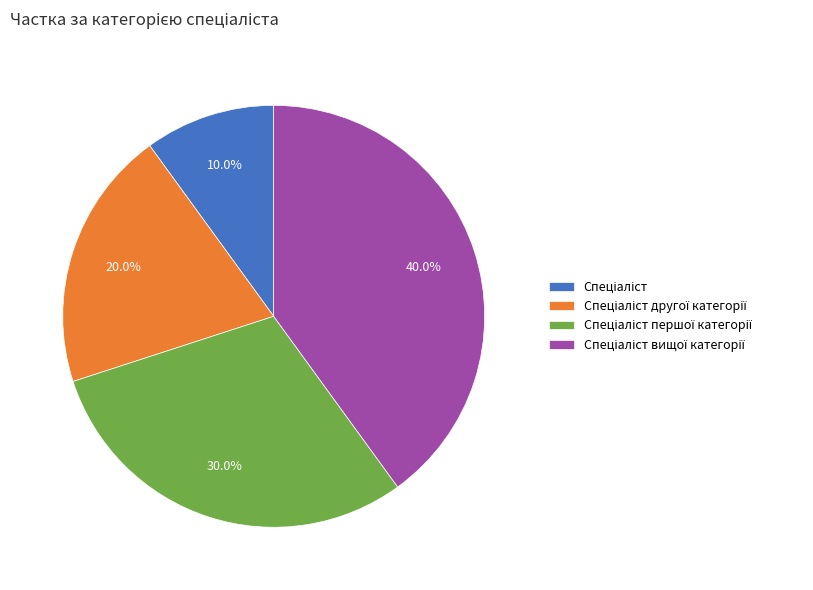

How many slices are in this pie chart?

4